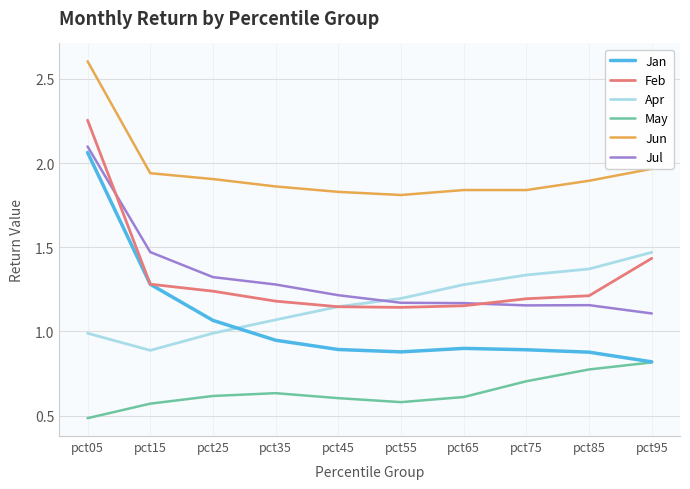

Which label corresponds to the smallest value in the chart?

pct05